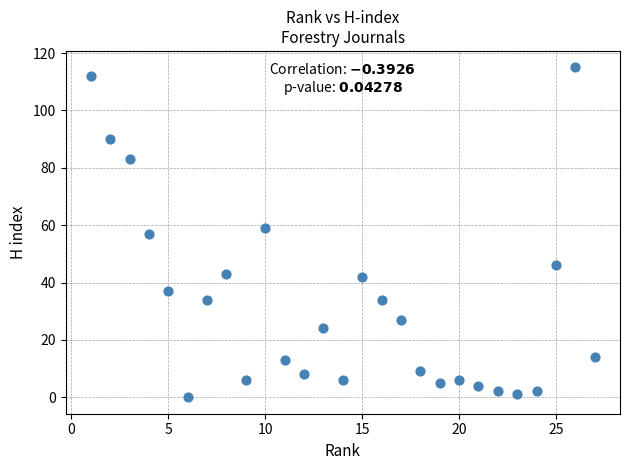

What is the range of X values (max minus min)?

26